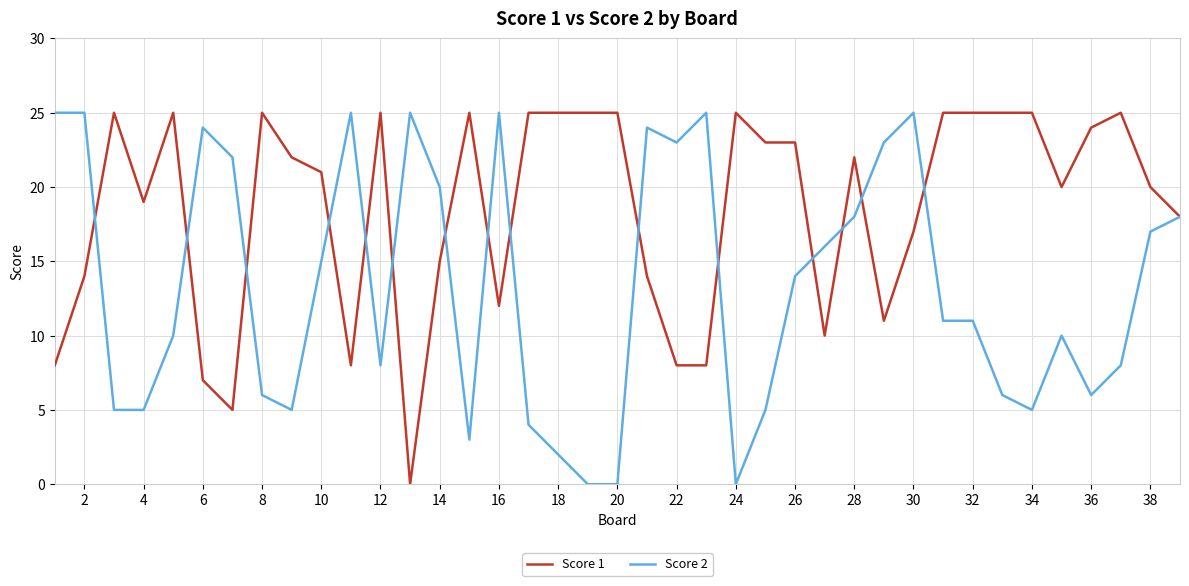

How many lines are shown in the chart?

2